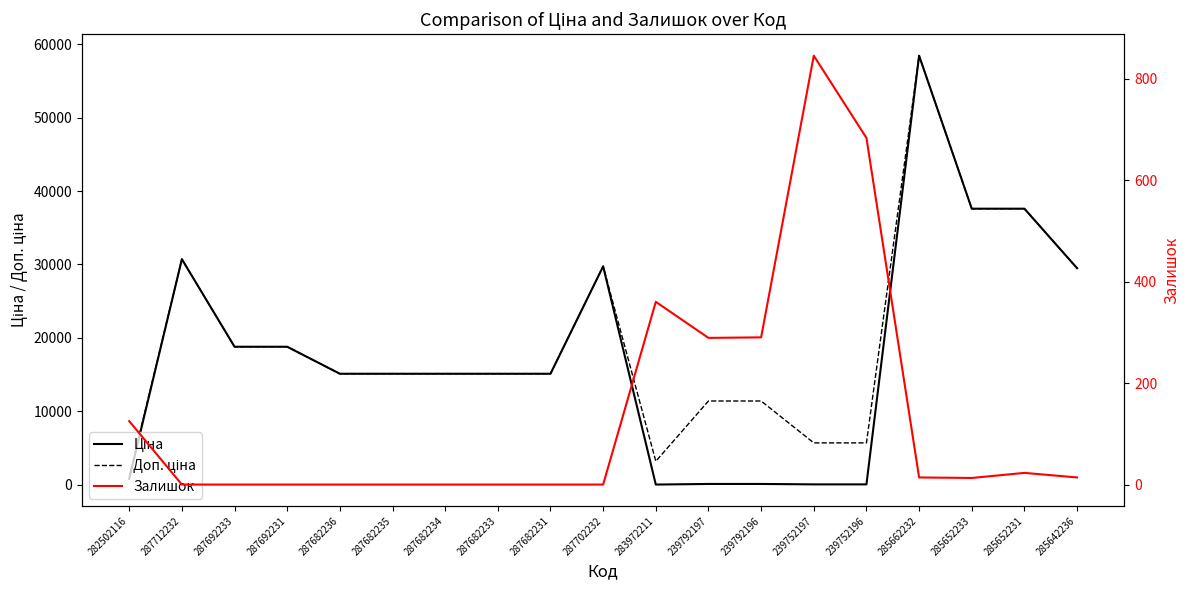

What position from the left is 287692233?

3